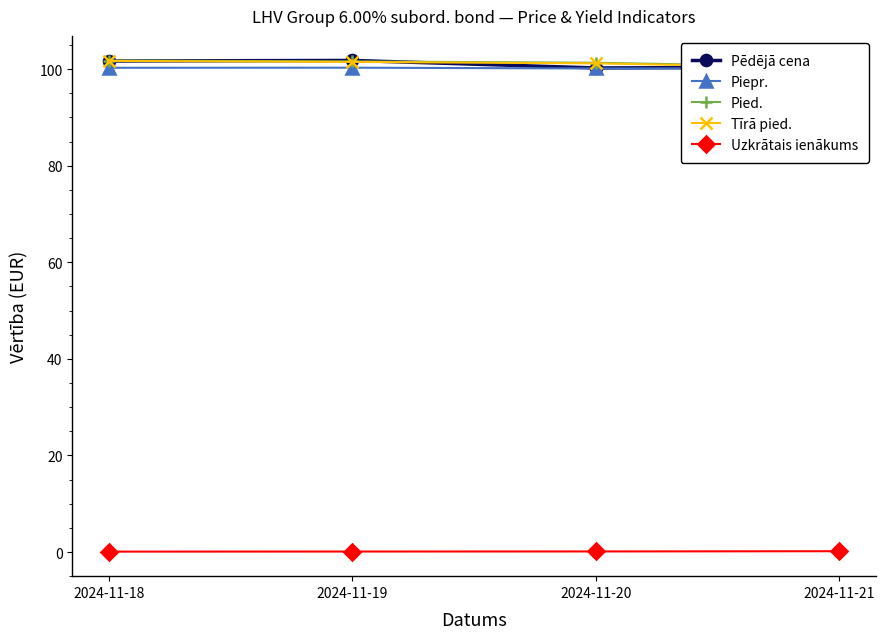

What is the difference between the second highest and minimum values in the Tīrā pied. series?

1.3